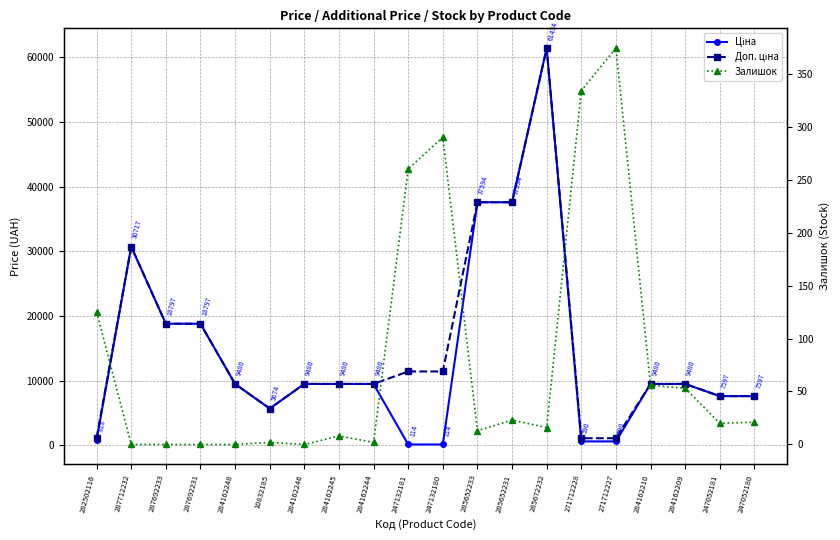

What are all the series names shown in the legend?

Ціна, Доп. ціна, Залишок